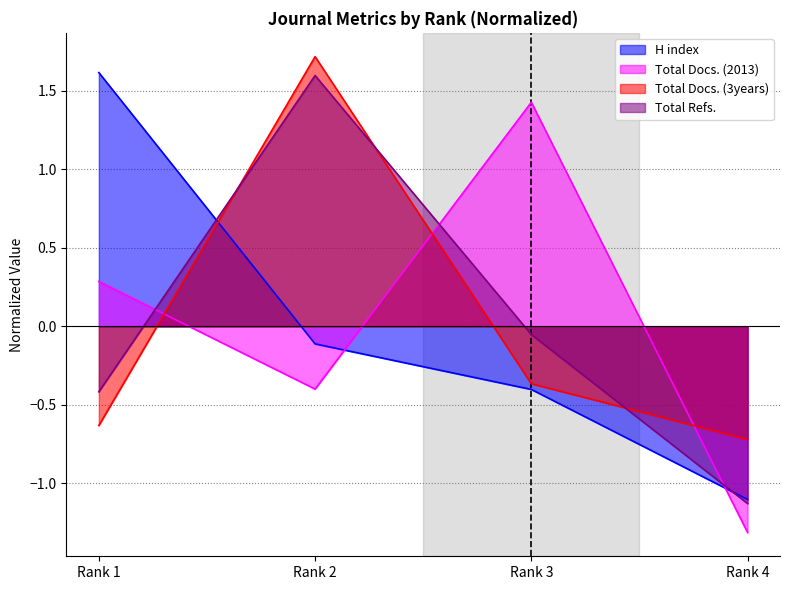

Reading left to right, list all the values displayed in this chart.

H index: Rank 1=1.6	Rank 2=-0.1	Rank 3=-0.4	Rank 4=-1.1
Total Docs. (2013): Rank 1=0.3	Rank 2=-0.4	Rank 3=1.4	Rank 4=-1.3
Total Docs. (3years): Rank 1=-0.6	Rank 2=1.7	Rank 3=-0.4	Rank 4=-0.7
Total Refs.: Rank 1=-0.4	Rank 2=1.6	Rank 3=-0.1	Rank 4=-1.1